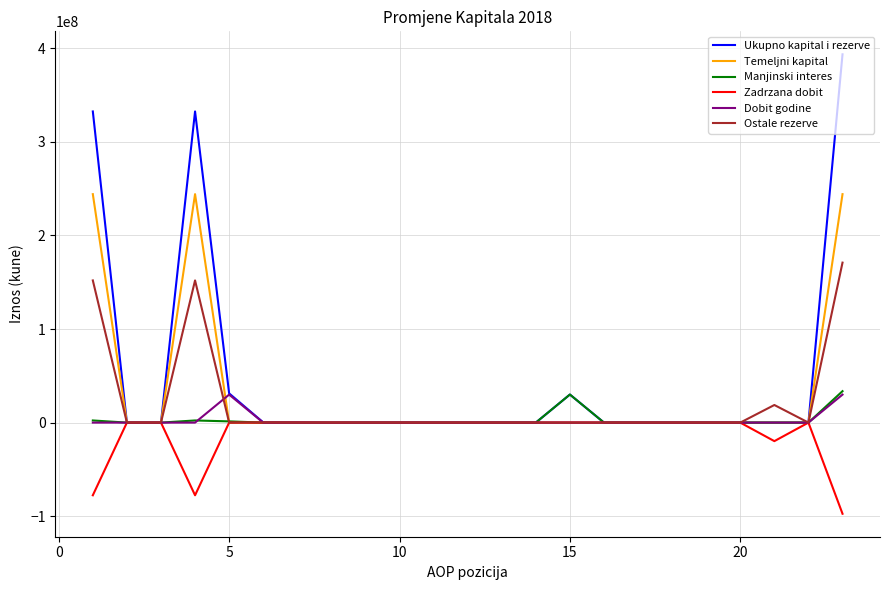

Is this an area chart (filled region under the line)?

No